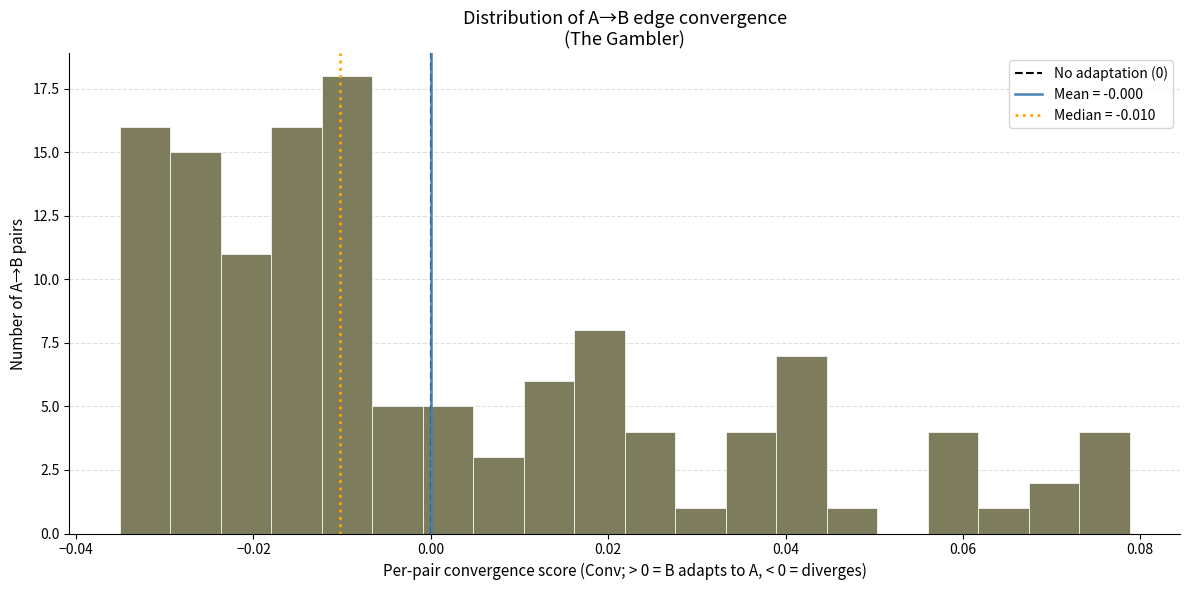

Around what value on the x-axis is the tallest bar? Give the approximate position of its centre, as read against the axis.

-0.010